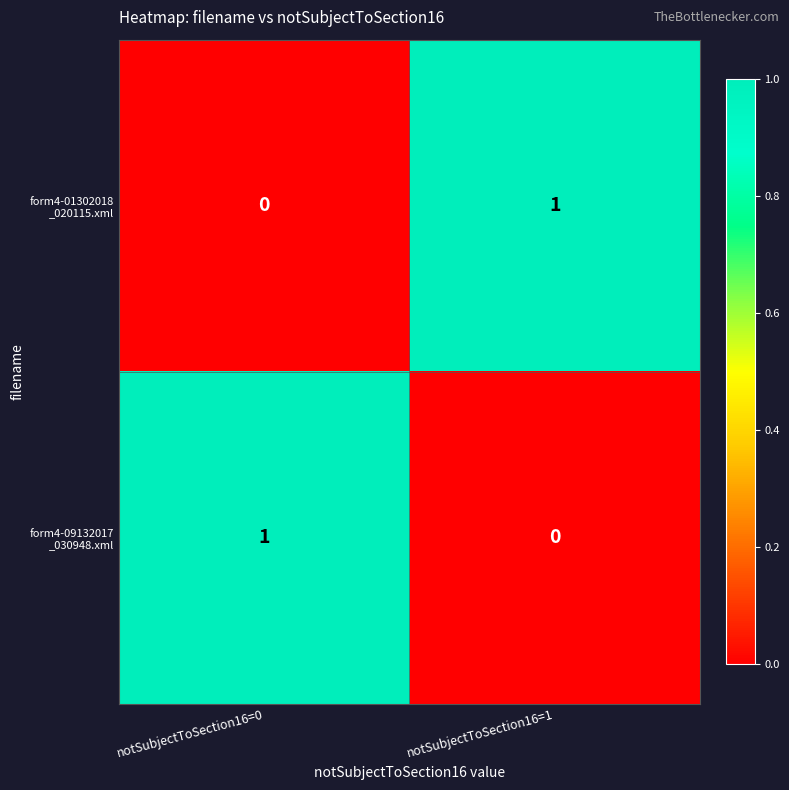

How many series are shown in this chart?

2